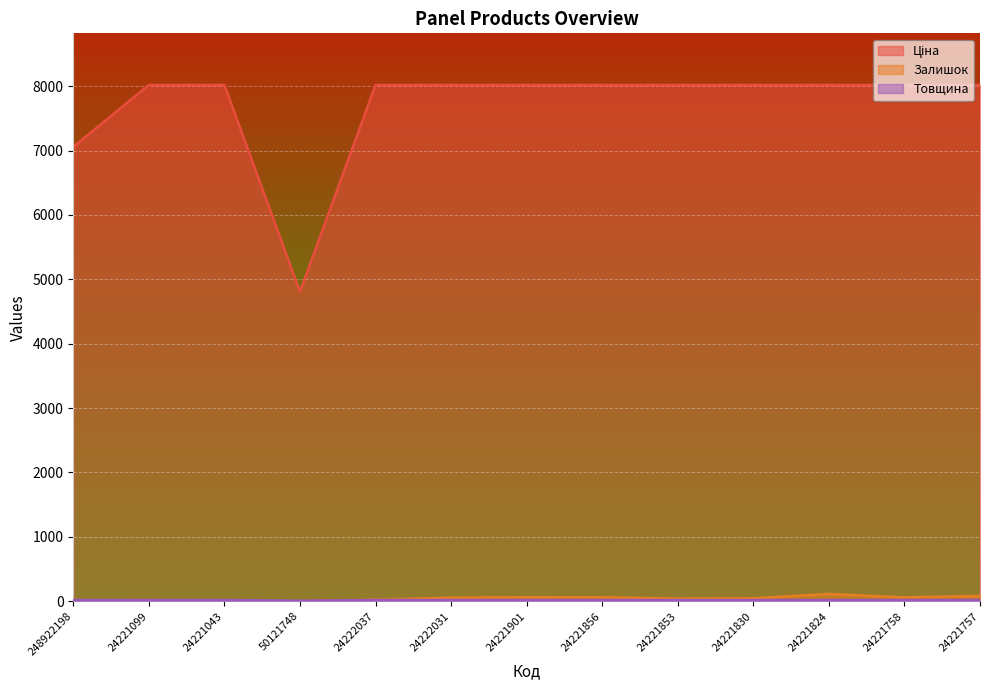

What is the maximum value for Товщина?

18.0